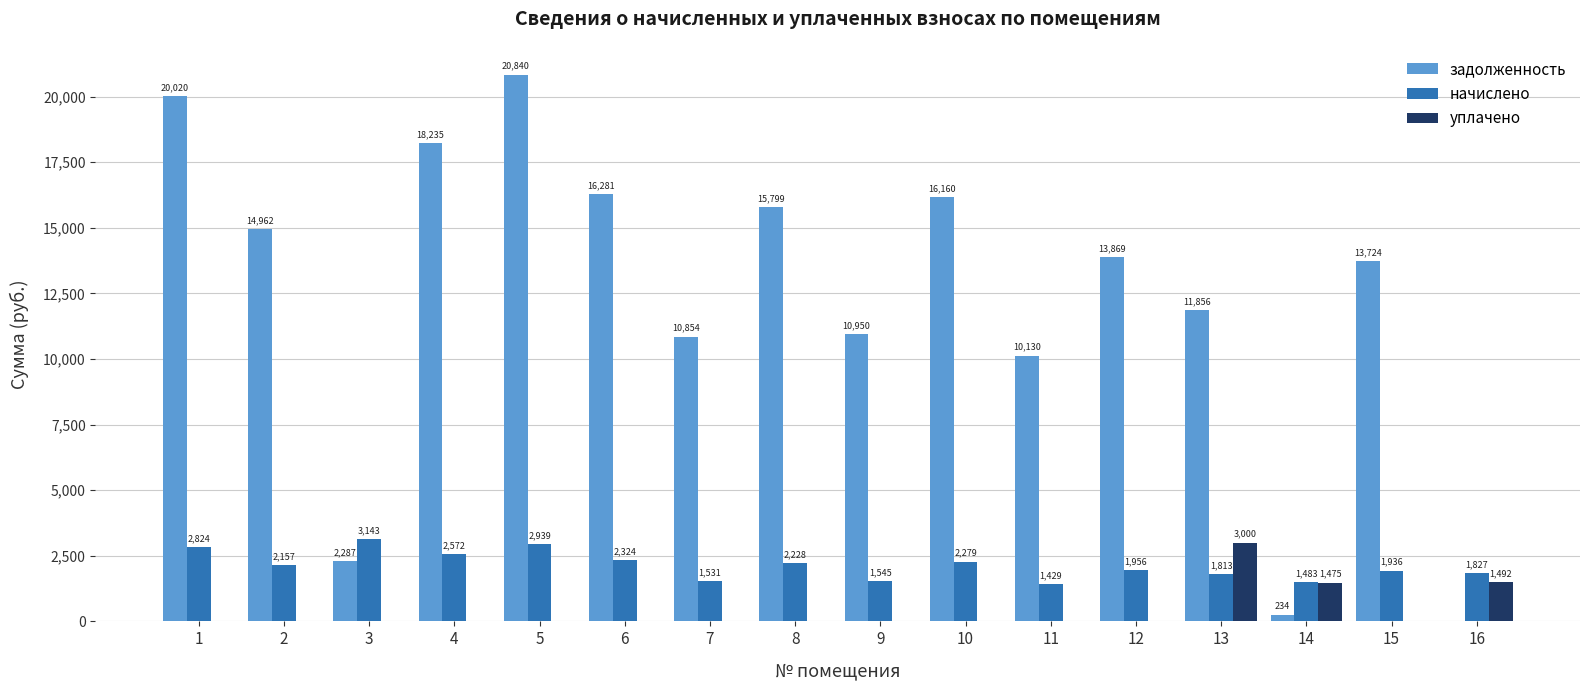

Which series has the largest total across all categories?

задолженность